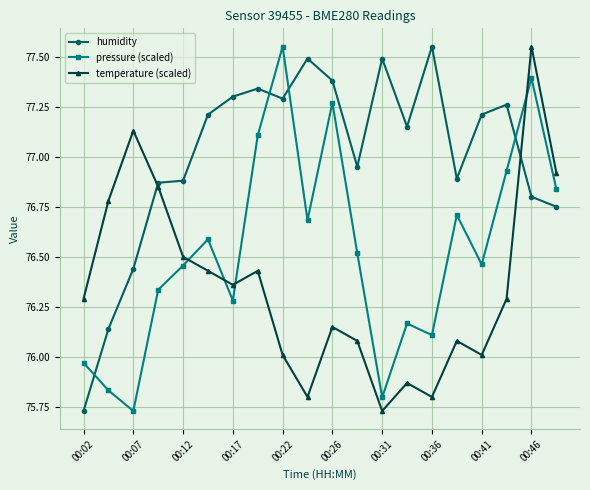

True or false: humidity and pressure (scaled) cross at least once.

True